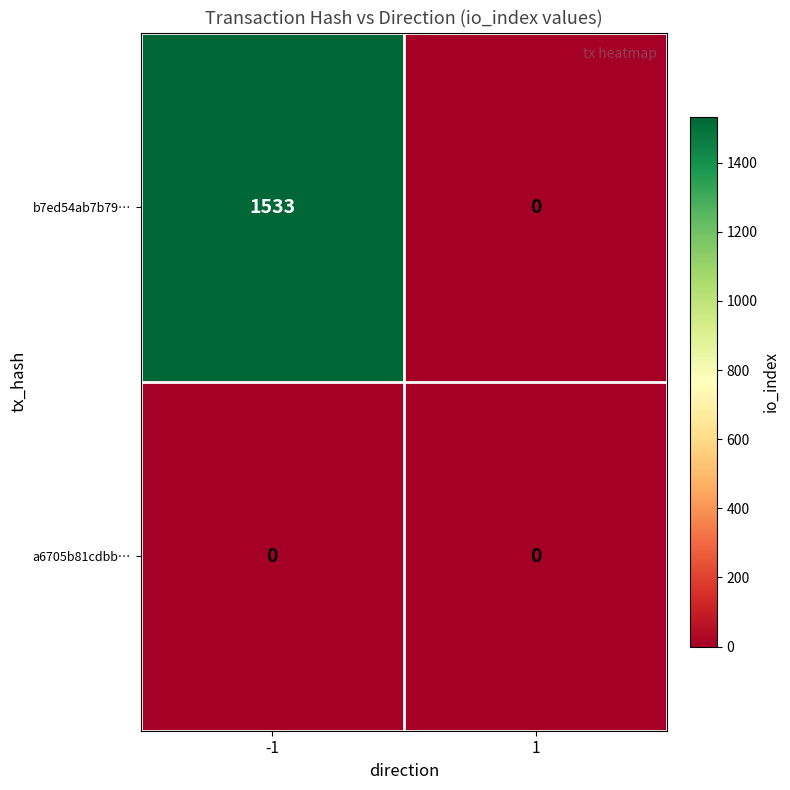

Rank the series at -1 from highest to lowest value.

b7ed54ab7b79…, a6705b81cdbb…